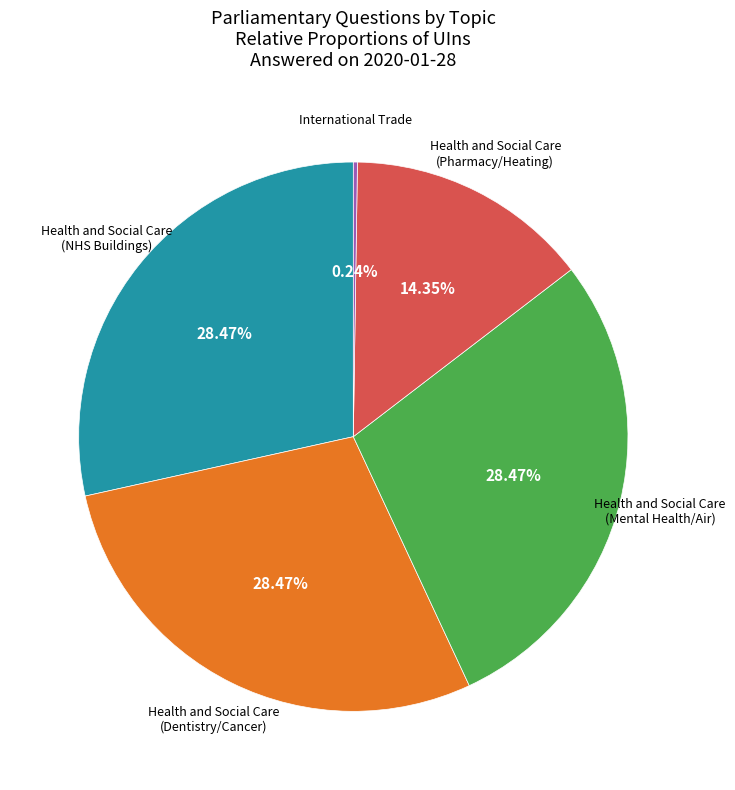

Is there a majority slice in this chart?

No